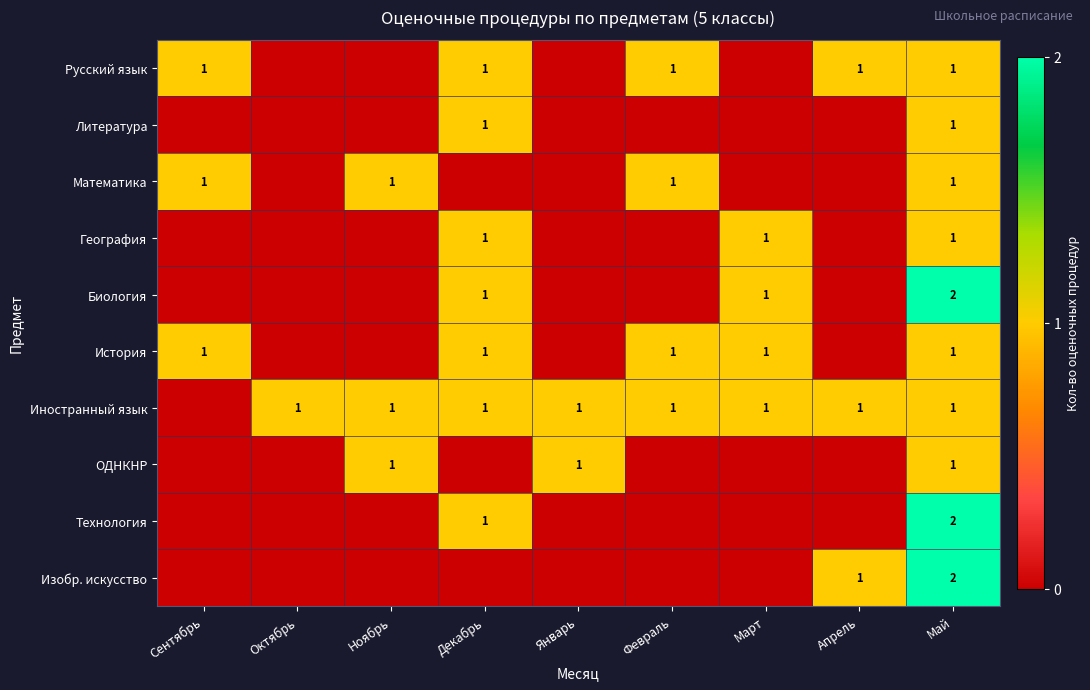

The ОДНКНР series shows 1 at Май. True or false?

True